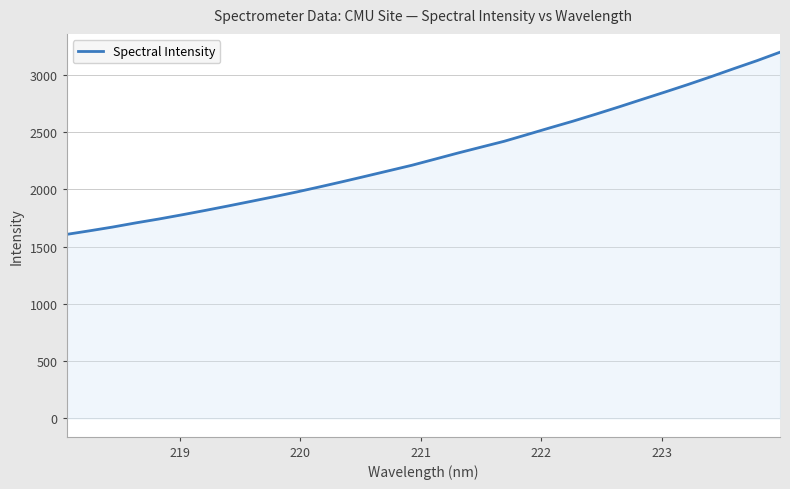

What is the greatest value displayed?

3196.0